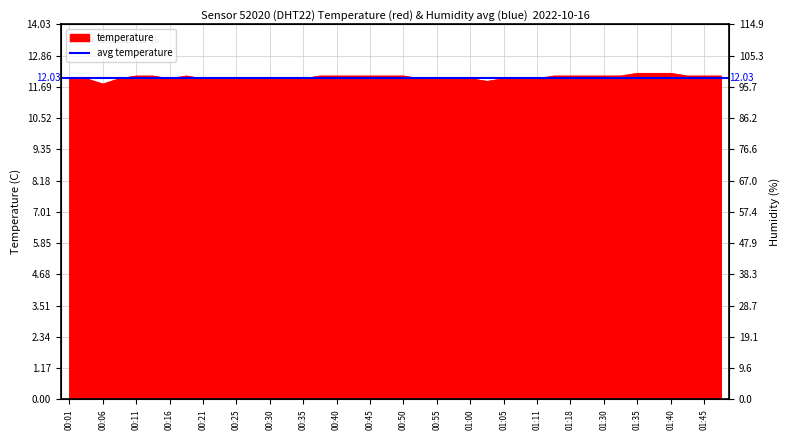

List the labels in order of value, largest first.

01:35, 01:38, 01:40, 00:11, 00:13, 00:18, 00:38, 00:40, 00:42, 00:45, 00:47, 00:50, 01:13, 01:18, 01:21, 01:30, 01:32, 01:43, 01:45, 01:48, 00:01, 00:03, 00:08, 00:16, 00:21, 00:23, 00:25, 00:28, 00:30, 00:33, 00:35, 00:53, 00:55, 00:57, 01:00, 01:05, 01:08, 01:11, 01:02, 00:06